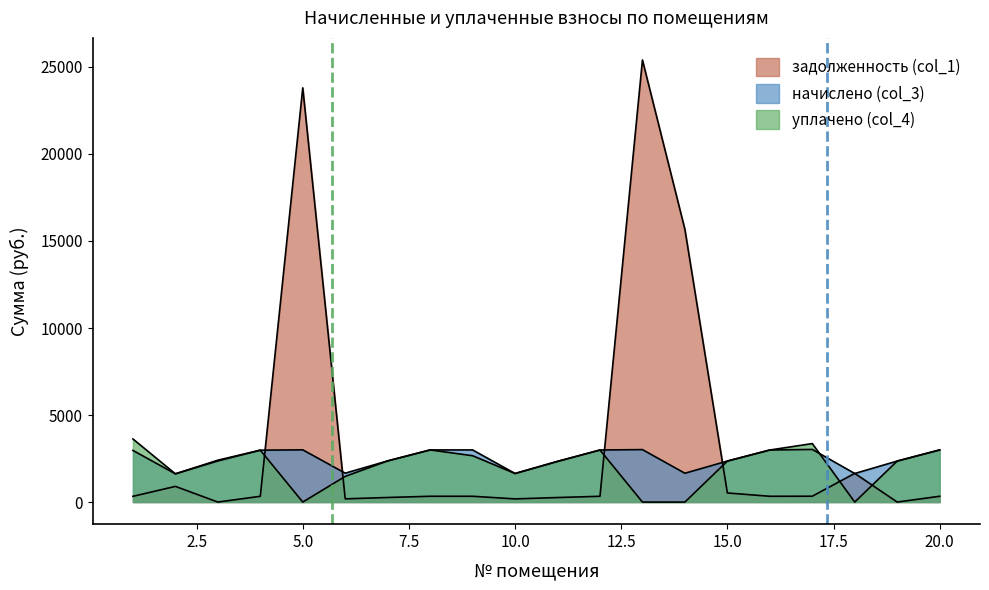

List the labels in order of уплачено (col_4) value, smallest first.

5, 13, 14, 18, 6, 2, 10, 11, 15, 19, 7, 3, 9, 4, 12, 16, 8, 20, 17, 1